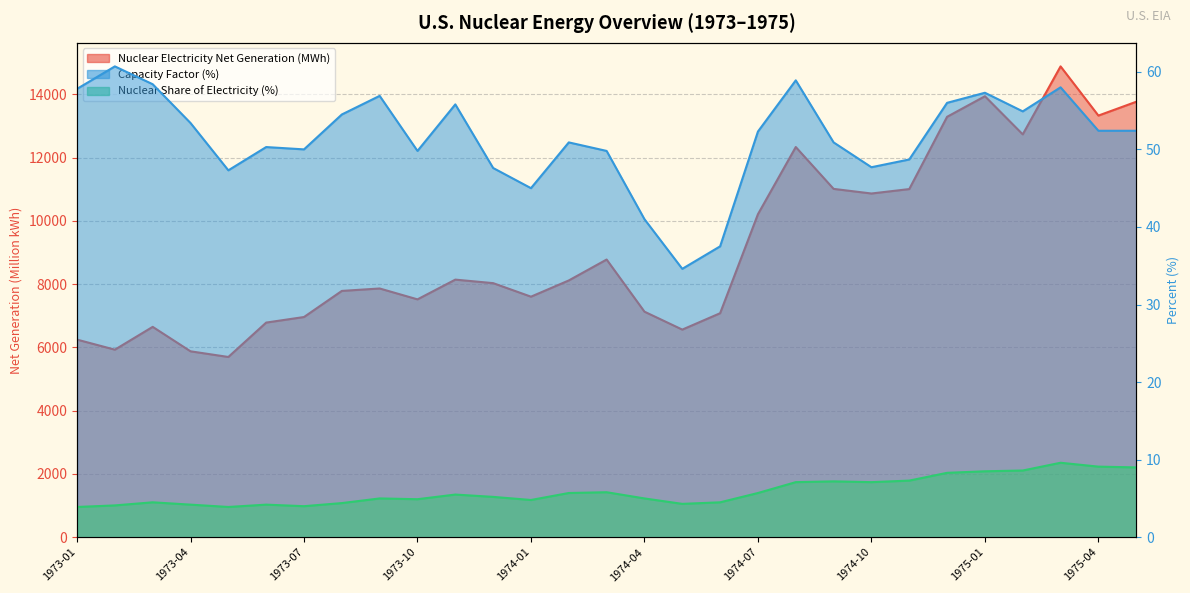

Reading right to left, transcribe all the data shown in this chart.

Nuclear Electricity Net Generation (MWh): 1975-05=13764.0	1975-04=13327.0	1975-03=14882.0	1975-02=12733.0	1975-01=13938.0	1974-12=13288.0	1974-11=11004.0	1974-10=10864.0	1974-09=11010.0	1974-08=12333.0	1974-07=10210.0	1974-06=7080.0	1974-05=6562.0	1974-04=7129.0	1974-03=8777.0	1974-02=8116.0	1974-01=7603.0	1973-12=8031.0	1973-11=8142.0	1973-10=7518.0	1973-09=7862.0	1973-08=7785.0	1973-07=6960.0	1973-06=6784.0	1973-05=5697.0	1973-04=5876.0	1973-03=6649.0	1973-02=5928.0	1973-01=6246.0
Capacity Factor (%): 1975-05=52.4	1975-04=52.4	1975-03=58.0	1975-02=54.9	1975-01=57.3	1974-12=56.0	1974-11=48.7	1974-10=47.7	1974-09=50.9	1974-08=58.9	1974-07=52.3	1974-06=37.5	1974-05=34.6	1974-04=41.0	1974-03=49.8	1974-02=50.9	1974-01=45.0	1973-12=47.6	1973-11=55.8	1973-10=49.8	1973-09=56.9	1973-08=54.5	1973-07=50.0	1973-06=50.3	1973-05=47.3	1973-04=53.4	1973-03=58.4	1973-02=60.7	1973-01=57.8
Nuclear Share of Electricity (%): 1975-05=9.0	1975-04=9.1	1975-03=9.6	1975-02=8.6	1975-01=8.5	1974-12=8.3	1974-11=7.3	1974-10=7.1	1974-09=7.2	1974-08=7.1	1974-07=5.7	1974-06=4.5	1974-05=4.3	1974-04=5.0	1974-03=5.8	1974-02=5.7	1974-01=4.8	1973-12=5.2	1973-11=5.5	1973-10=4.9	1973-09=5.0	1973-08=4.4	1973-07=4.0	1973-06=4.2	1973-05=3.9	1973-04=4.2	1973-03=4.5	1973-02=4.1	1973-01=3.9